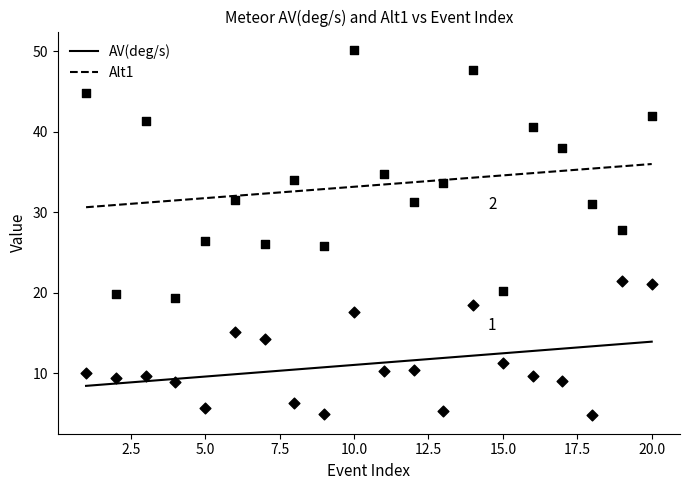

At how many categories does at least one series exceed 23?

20